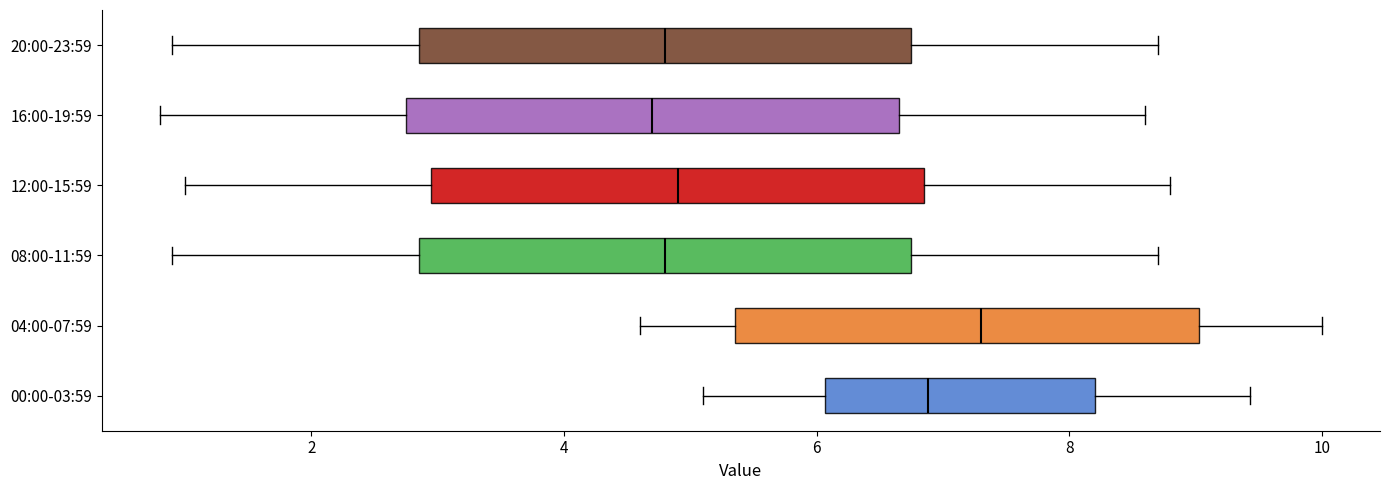

Reading bottom to top, transcribe this box plot: for each box, give where its median line is, the range the box spans, and where its two whiskers end, as read against the x-axis. The values are not printed on the chart, so give them approximately, as read against the axis.

00:00-03:59: median 6.8, box 6.0 to 8.2, whiskers 5.2 to 9.4
04:00-07:59: median 7.4, box 5.4 to 9.0, whiskers 4.6 to 10.0
08:00-11:59: median 4.8, box 2.8 to 6.8, whiskers 1.0 to 8.8
12:00-15:59: median 5.0, box 3.0 to 6.8, whiskers 1.0 to 8.8
16:00-19:59: median 4.8, box 2.8 to 6.6, whiskers 0.8 to 8.6
20:00-23:59: median 4.8, box 2.8 to 6.8, whiskers 1.0 to 8.8